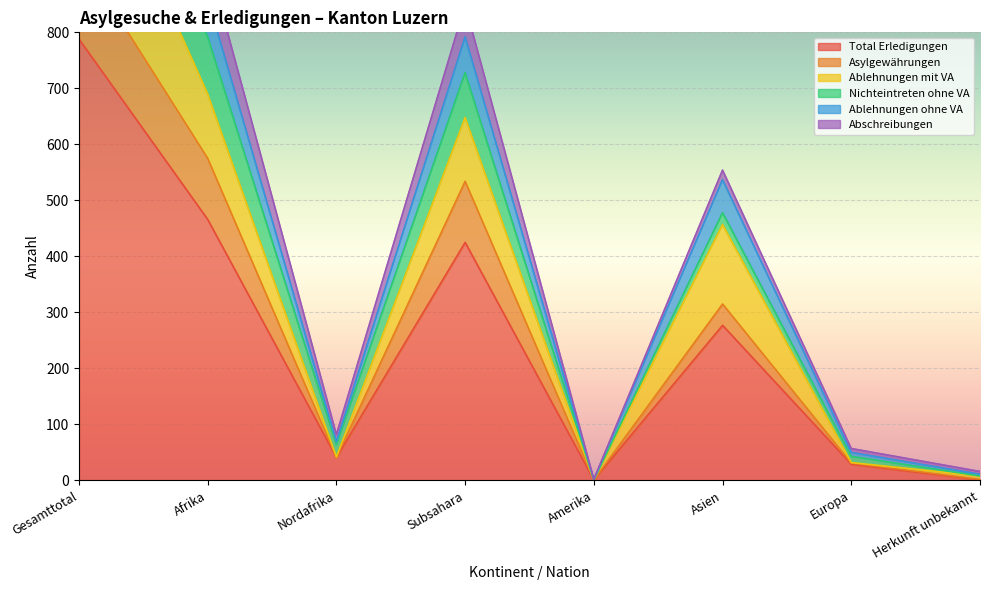

The value of Total Erledigungen at Afrika is 758. True or false?

False